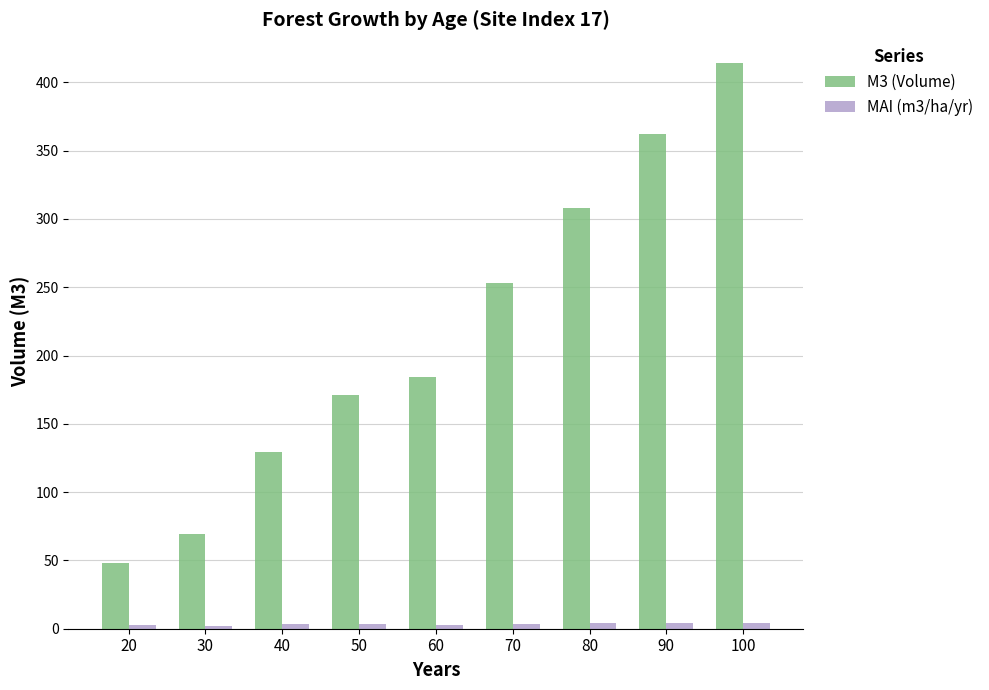

Is it true that M3 (Volume) equals 308.0 at 80?

True